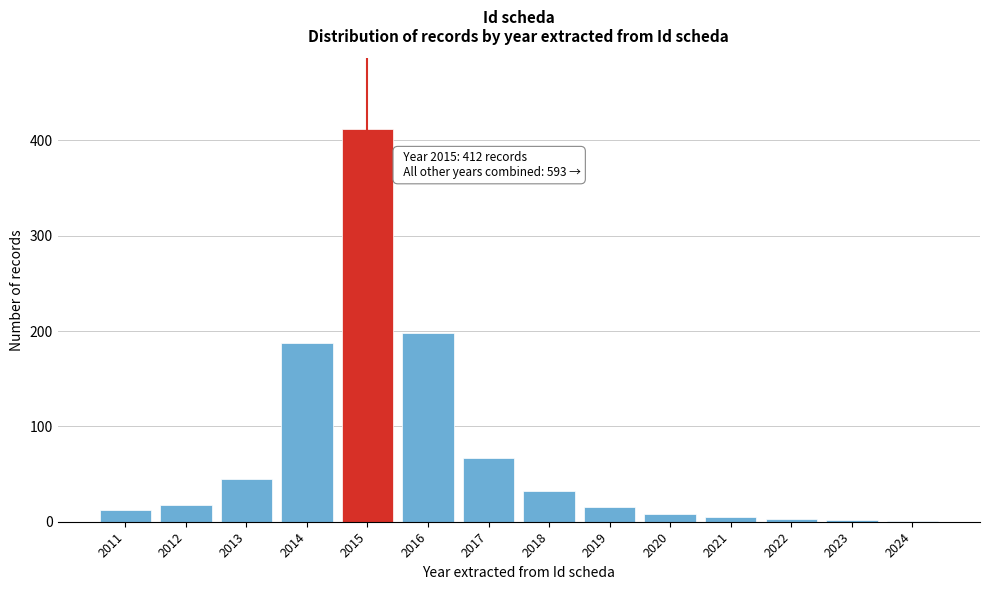

What is the sum of all values?

1005